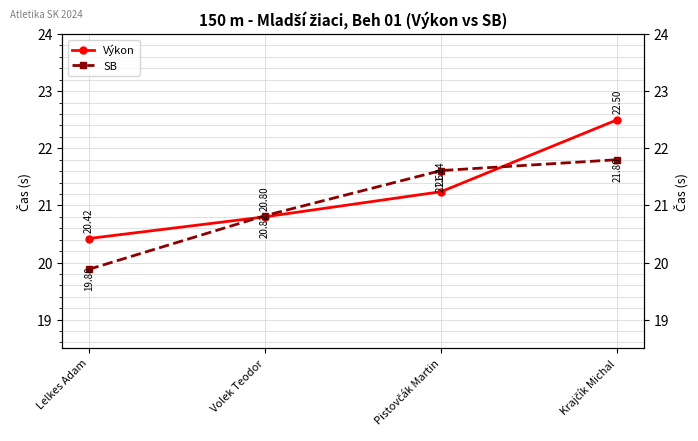

True or false: Výkon has more than 2 interior local peaks.

False